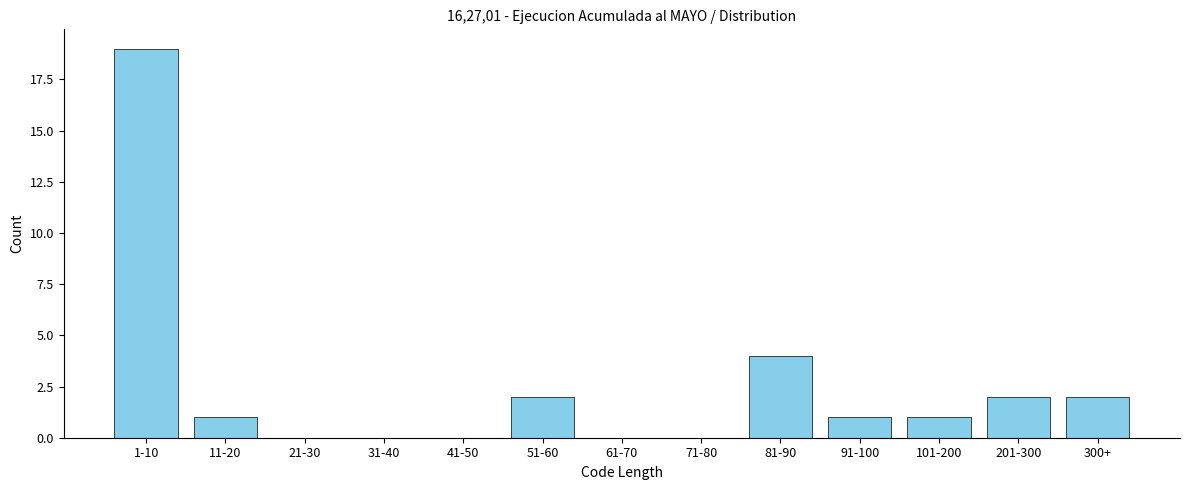

Reading left to right, extract all data points from this chart.

1-10=19	11-20=1	21-30=0	31-40=0	41-50=0	51-60=2	61-70=0	71-80=0	81-90=4	91-100=1	101-200=1	201-300=2	300+=2